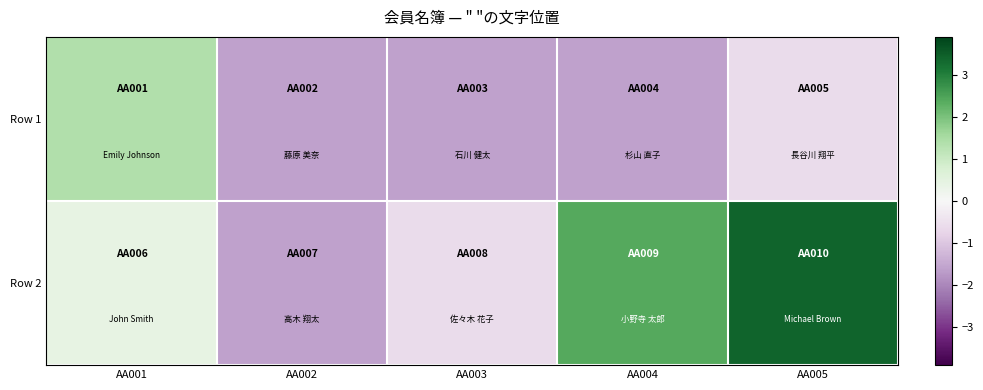

How many series are shown in this chart?

2